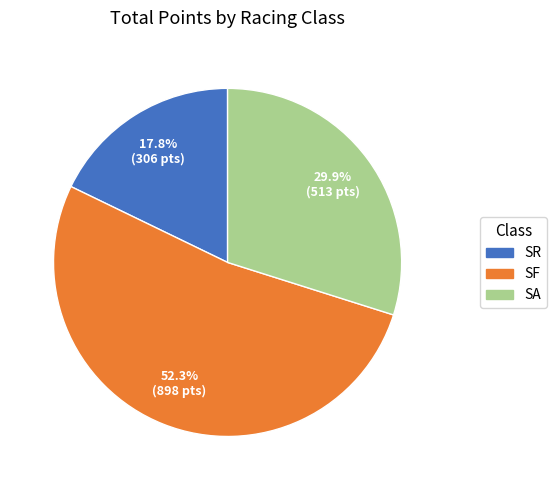

To the nearest percent, what is the difference between the largest and smallest slice percentages?

34%